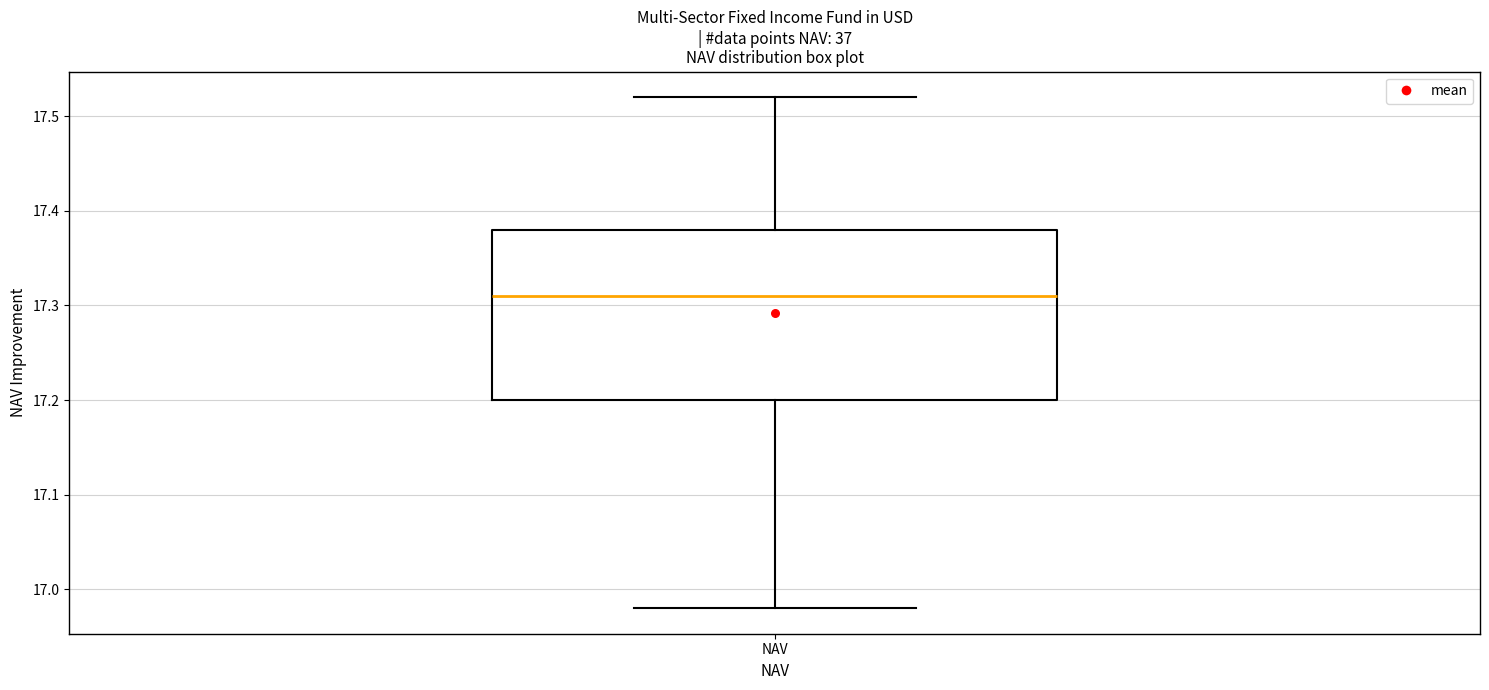

Transcribe this box plot: give where the median line is, the range the box spans, and where the two whiskers end, as read against the y-axis. The values are not printed on the chart, so give them approximately, as read against the axis.

median 17.31, box 17.20 to 17.38, whiskers 16.98 to 17.52